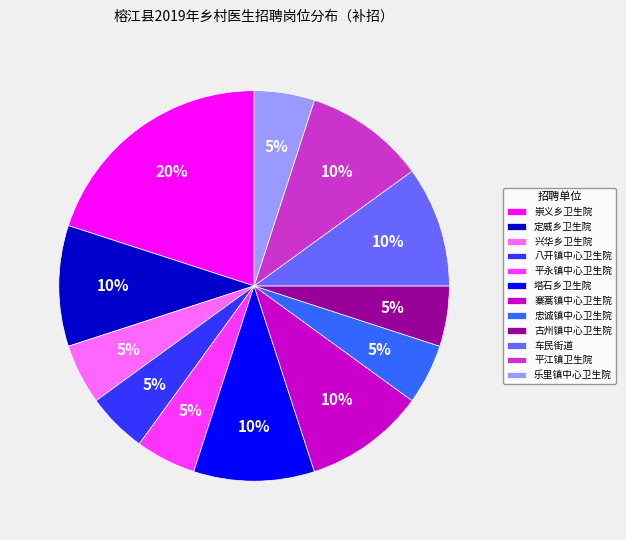

Which category has the biggest portion of the pie?

崇义乡卫生院